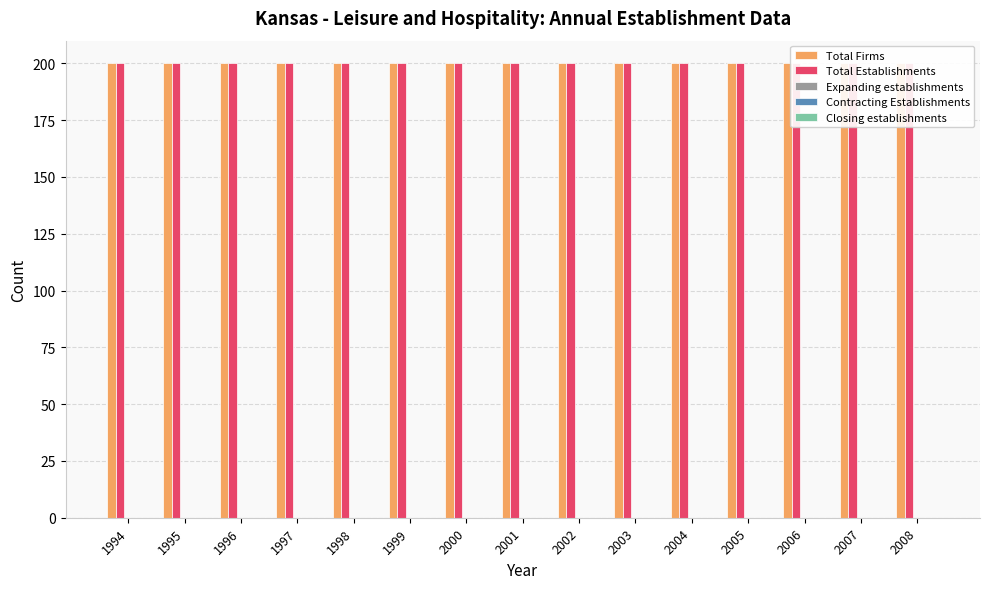

What are all the series names shown in the legend?

Total Firms, Total Establishments, Expanding establishments, Contracting Establishments, Closing establishments